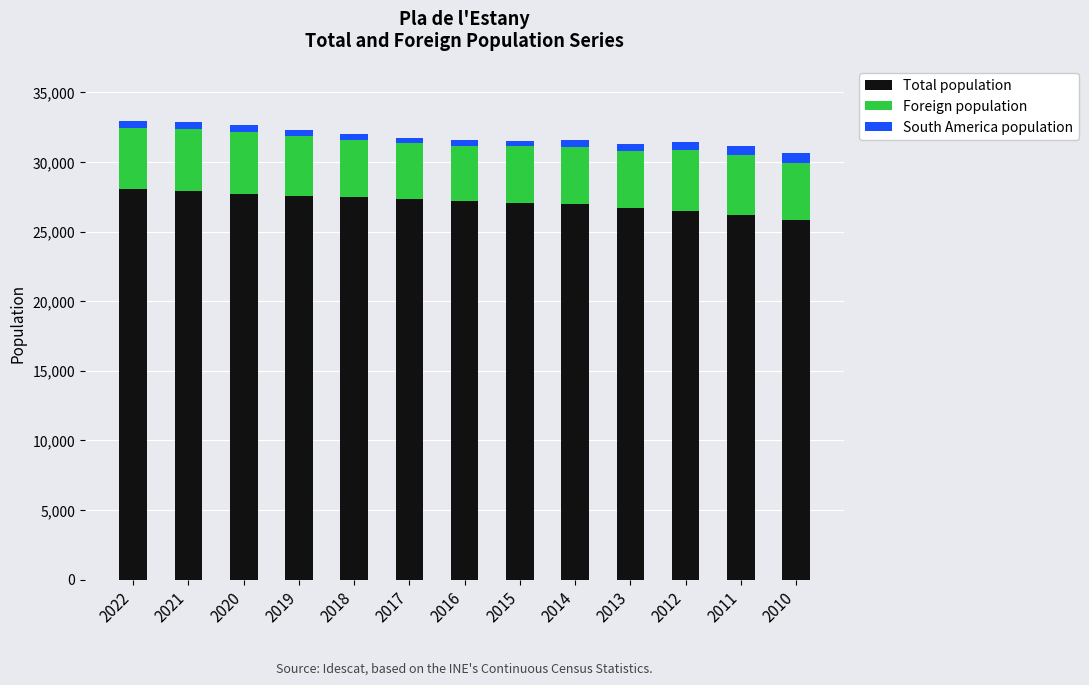

The Total population series shows 26964 at 2014. True or false?

True